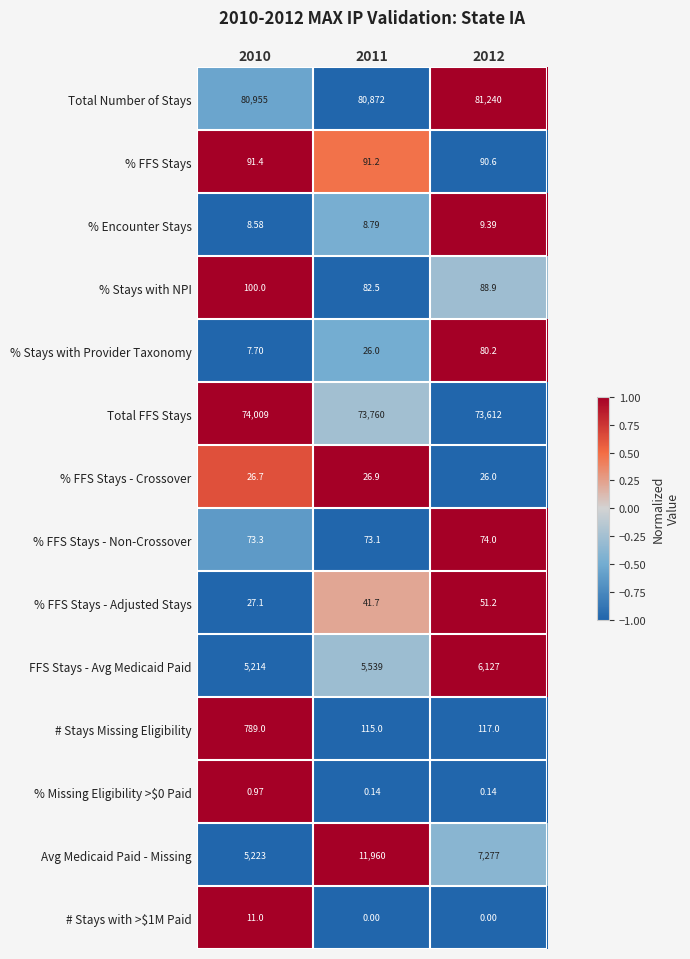

Is the value of FFS Stays - Avg Medicaid Paid at 2012 greater than the value of % Missing Eligibility >$0 Paid at 2012?

Yes